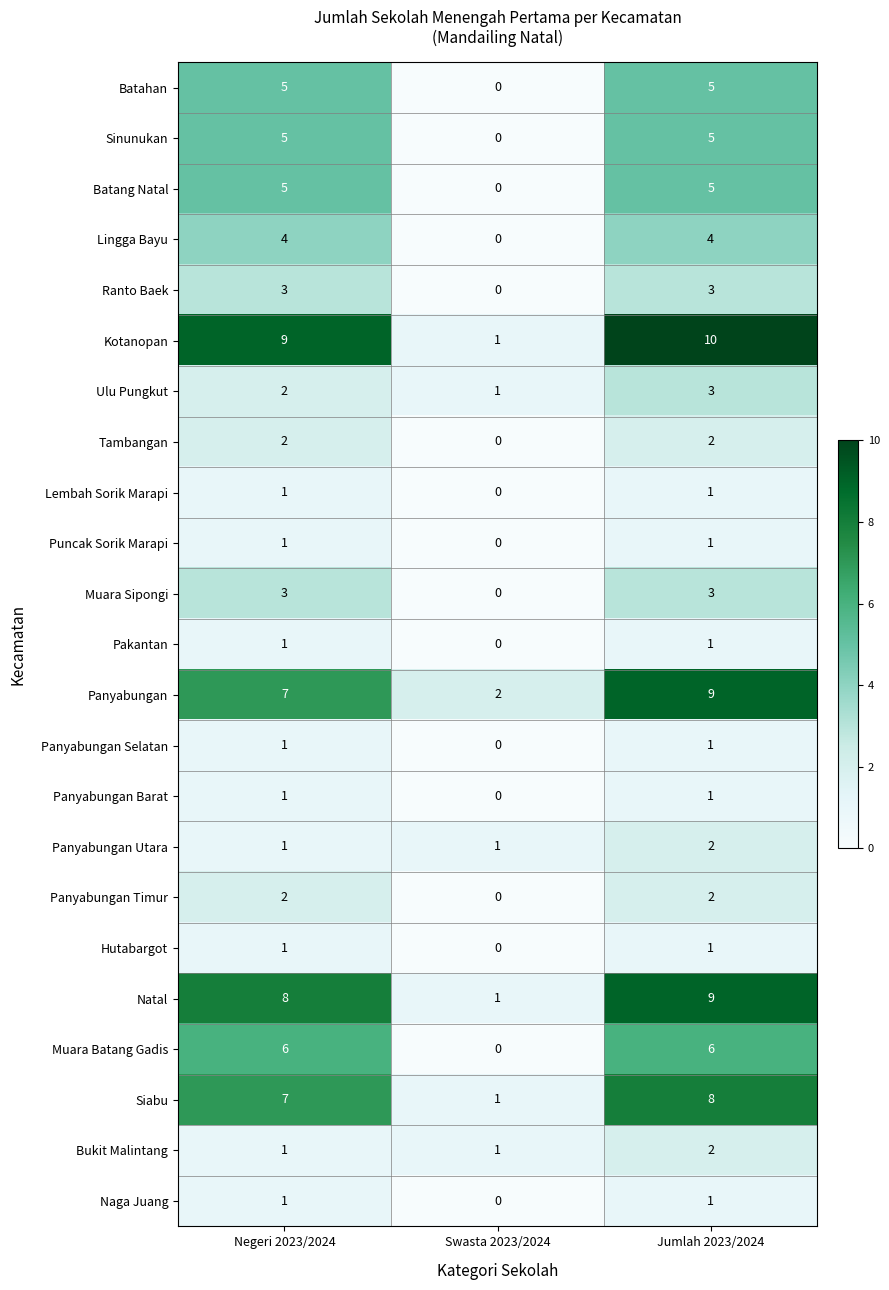

Where is Hutabargot nearest to the value 0?

Swasta 2023/2024